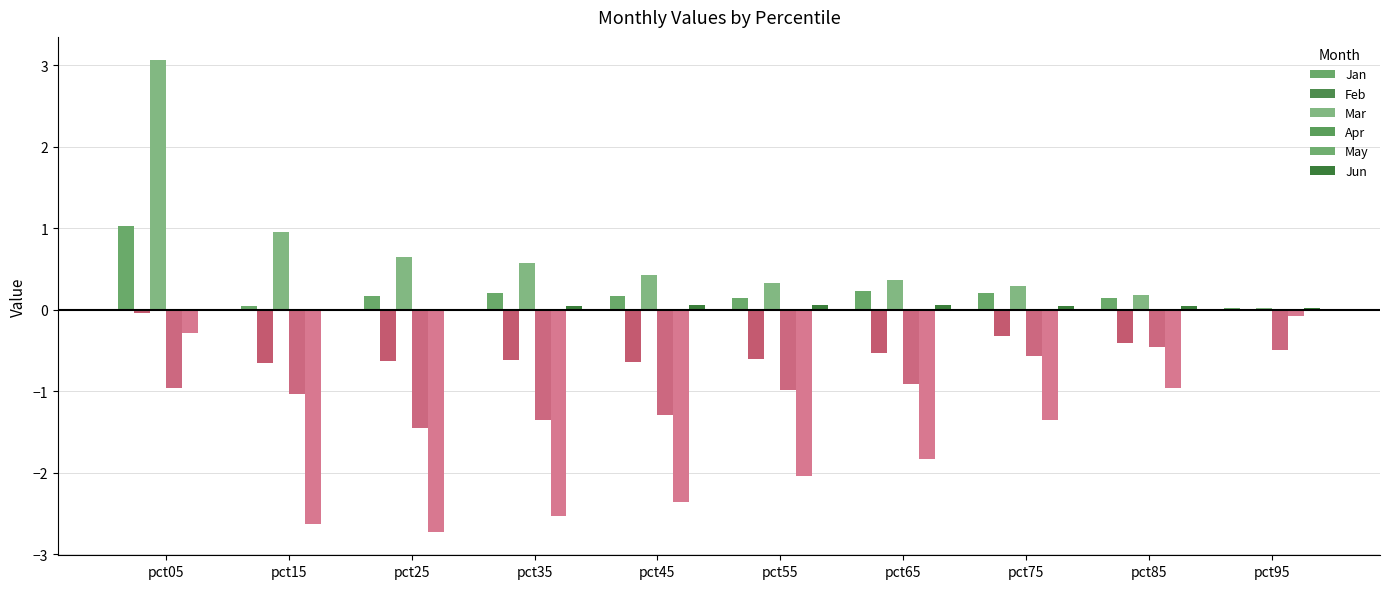

At how many categories does at least one series exceed 0?

10